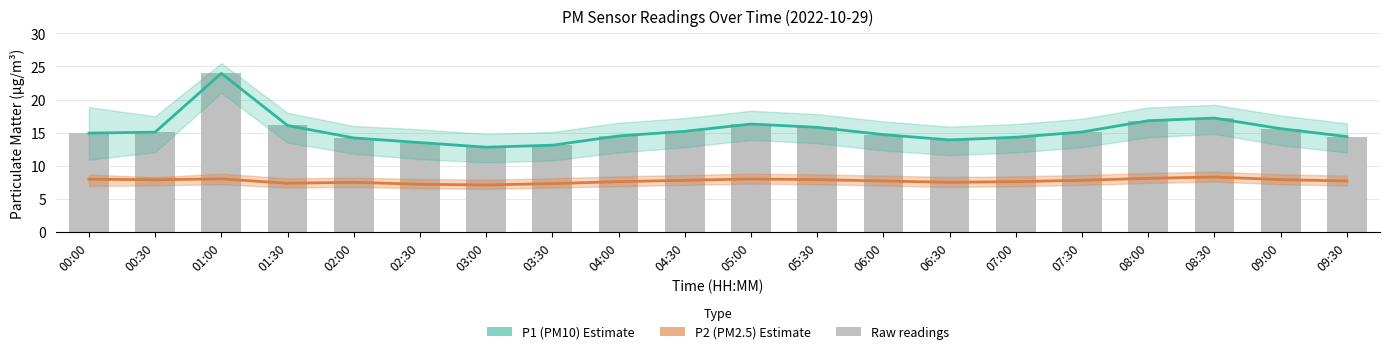

At which category is the sum across all series the highest?

01:00